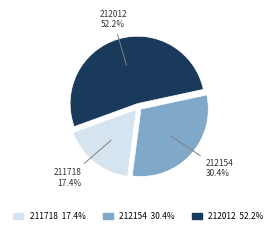

Between 211718 and 212012, which is larger?

212012